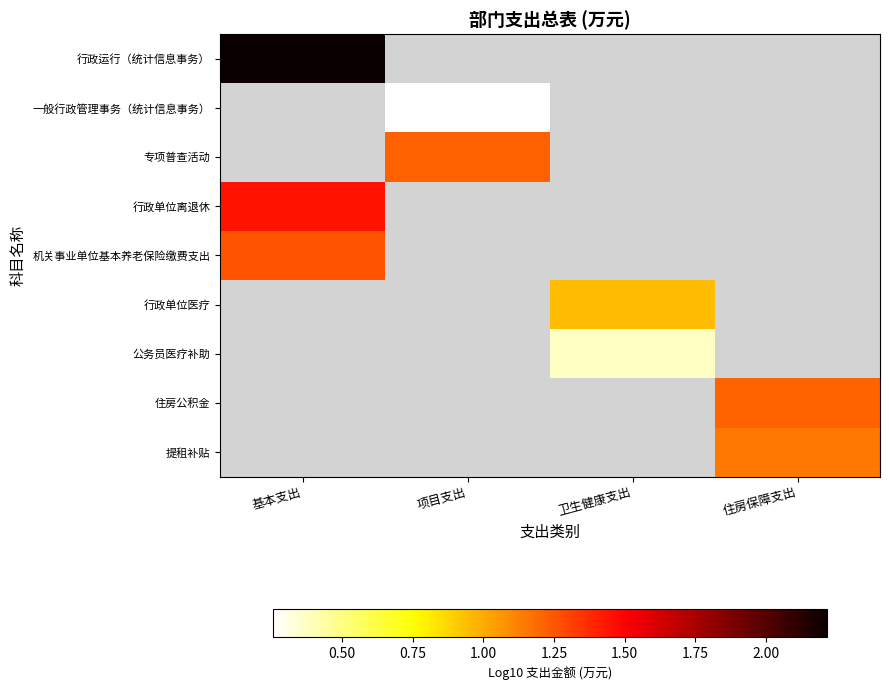

Is it true that 专项普查活动 equals 1.2 at 项目支出?

True